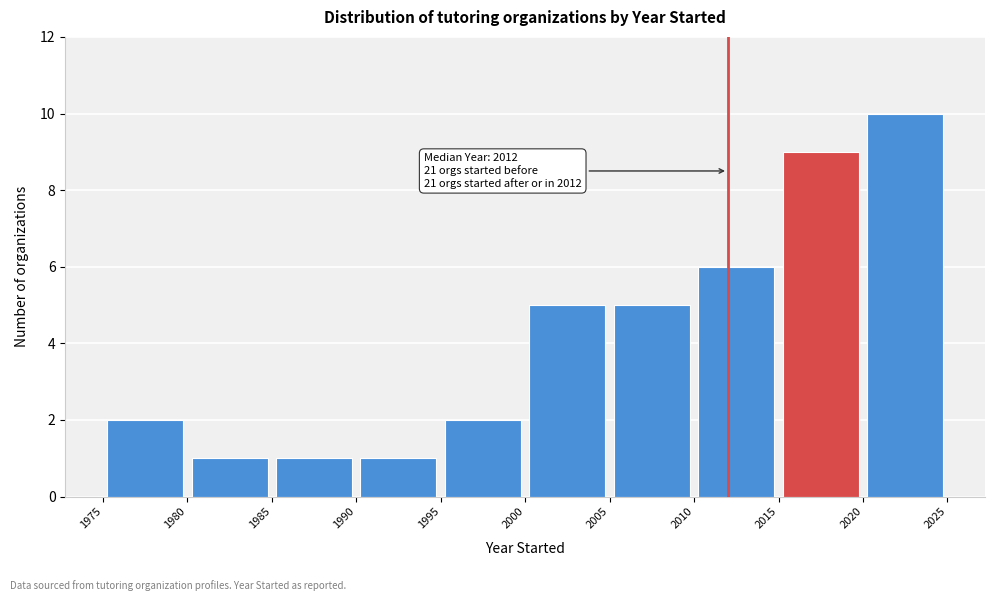

Over which range of the x-axis is the bar tallest?

2020 to 2025